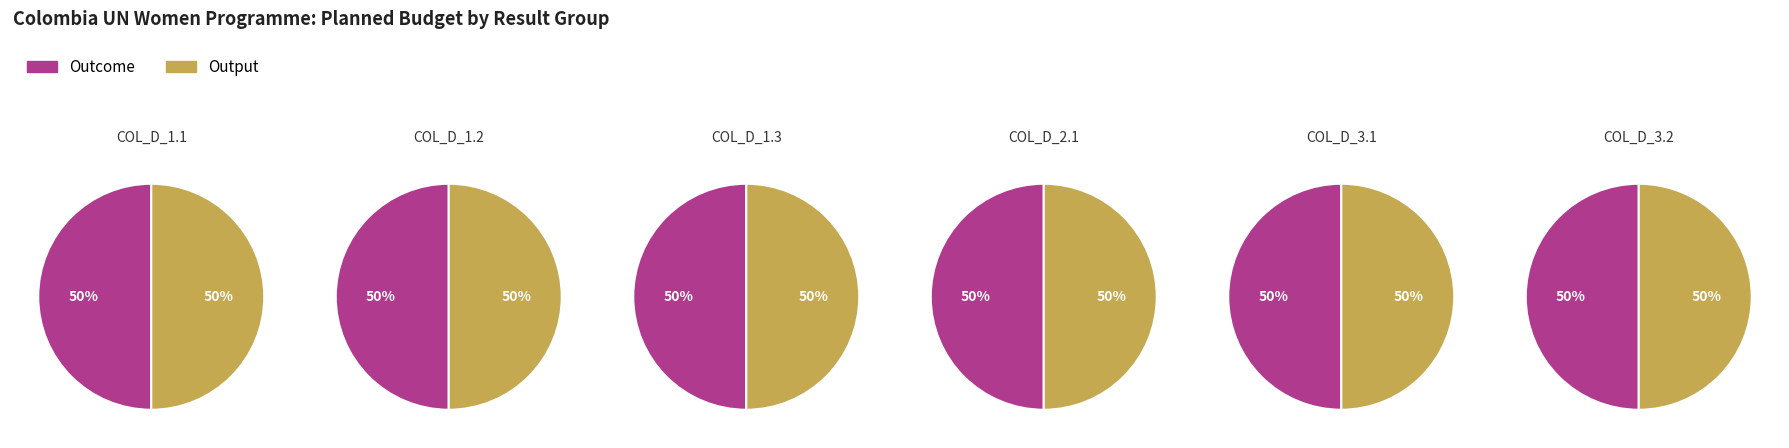

What is the spread (max minus min) of values at Output?

3097898